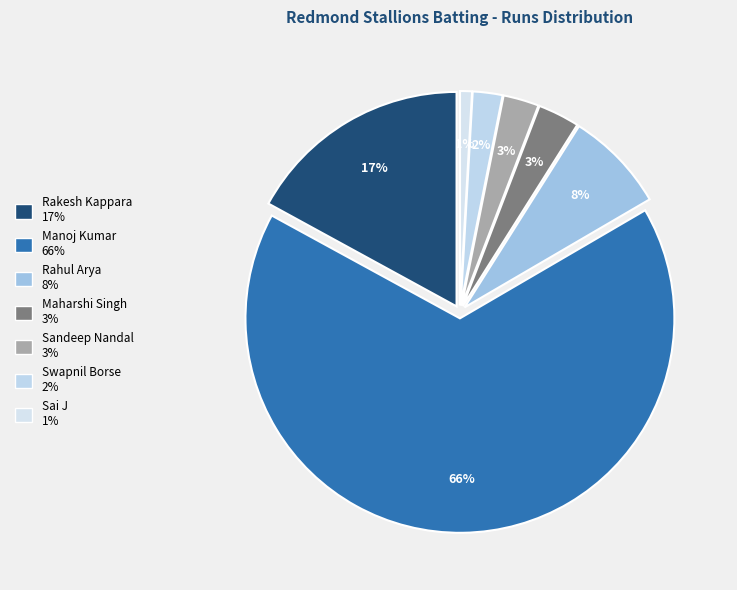

To the nearest percent, what is the average slice percentage?

14%